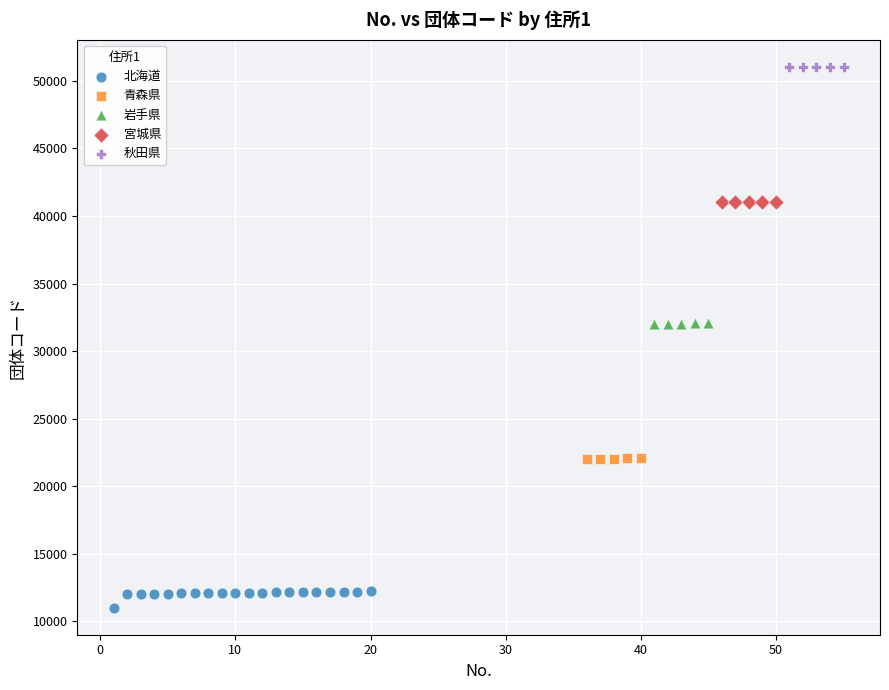

Which series reaches the maximum Y coordinate?

秋田県